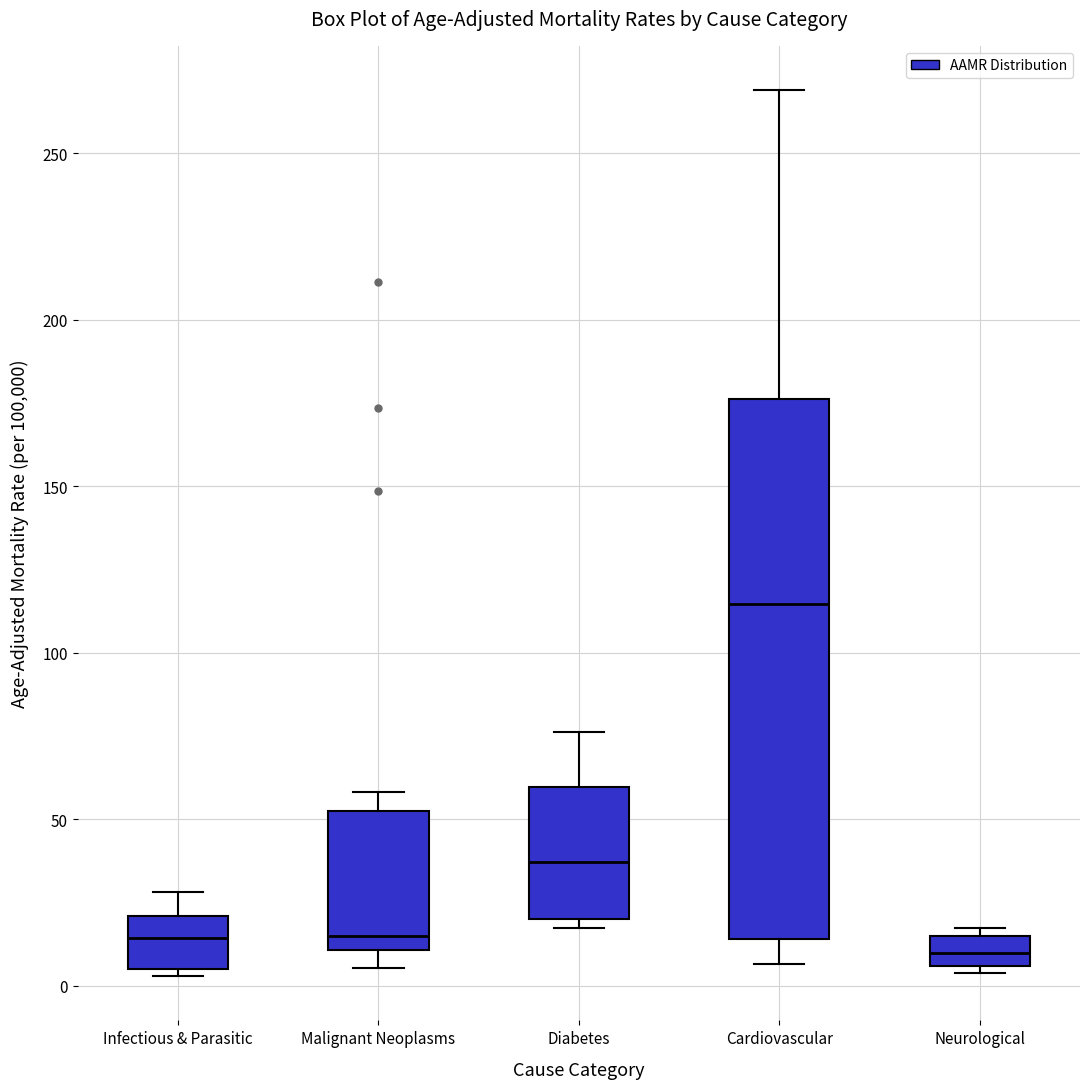

Reading left to right, read every box against the y-axis: the position of its median line, the range the box covers, and the ends of its whiskers. The values are not printed on the chart, so give them approximately, as read against the axis.

Infectious & Parasitic: median 15, box 5 to 20, whiskers 5 (just below the box's lower edge) to 30
Malignant Neoplasms: median 15, box 10 to 50, whiskers 5 to 60
Diabetes: median 35, box 20 to 60, whiskers 15 to 75
Cardiovascular: median 115, box 15 to 175, whiskers 5 to 270
Neurological: median 10, box 5 to 15, whiskers 5 (just below the box's lower edge) to 15 (just above the box's upper edge)